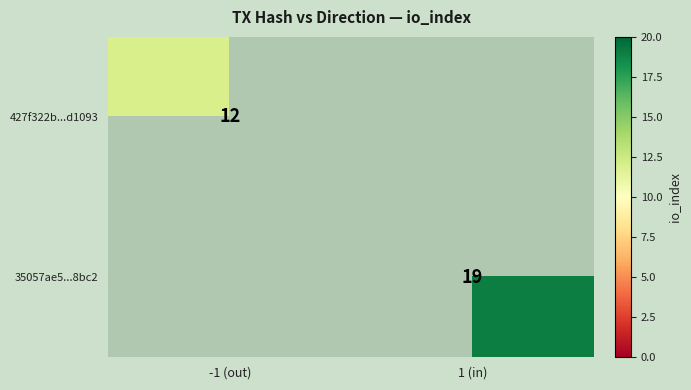

True or false: 35057ae5...8bc2 has a value of 25 at 1 (in).

False